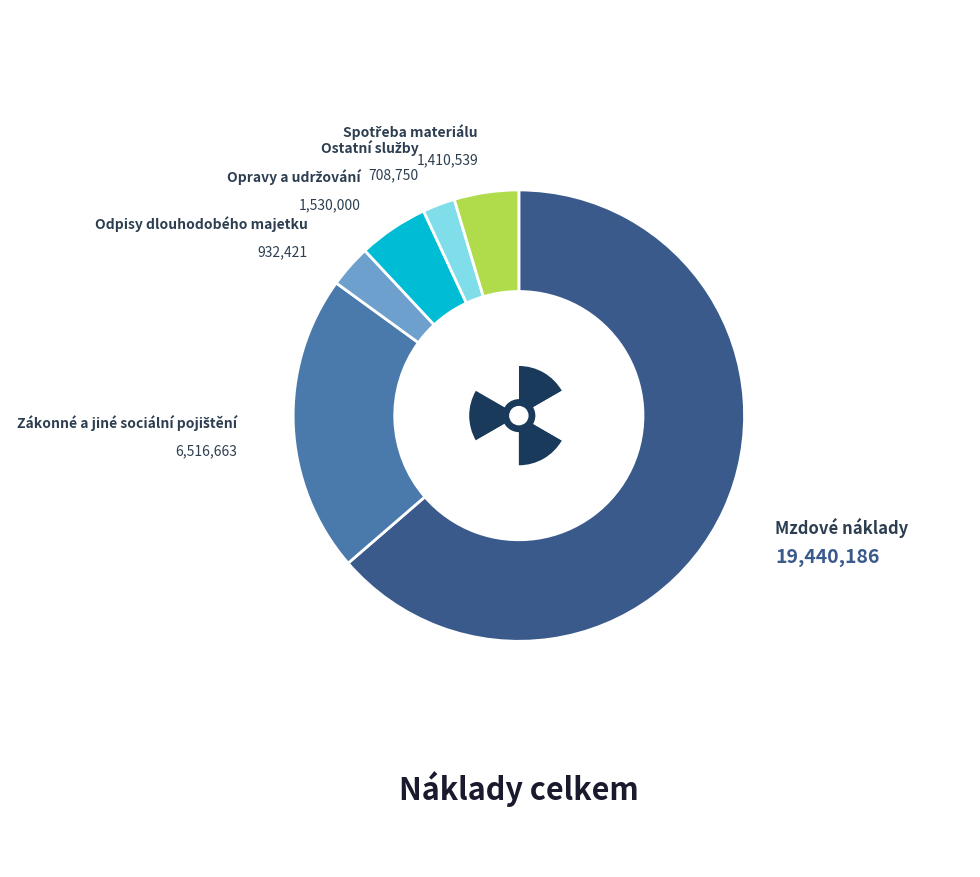

To the nearest percent, what is the combined percentage of Zákonné a jiné sociální pojištění and Ostatní služby?

24%